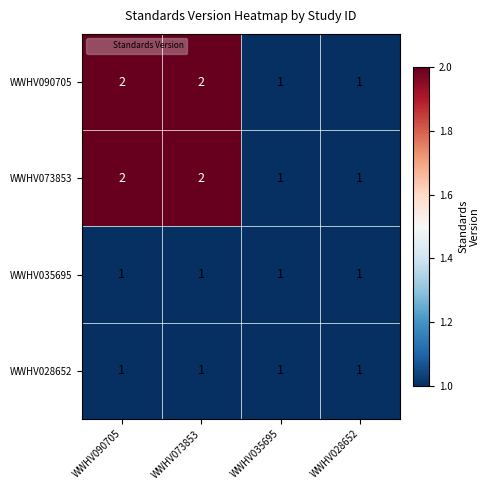

The value of WWHV090705 at WWHV073853 is 2. True or false?

True